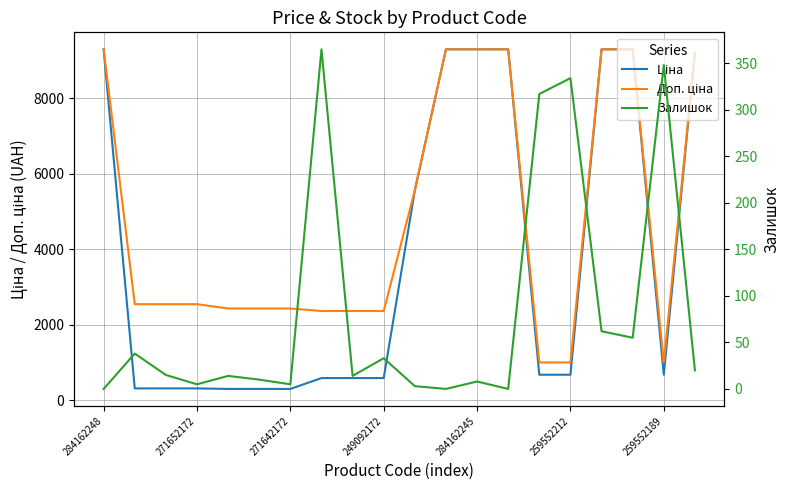

True or false: Залишок and Доп. ціна intersect in this chart.

False